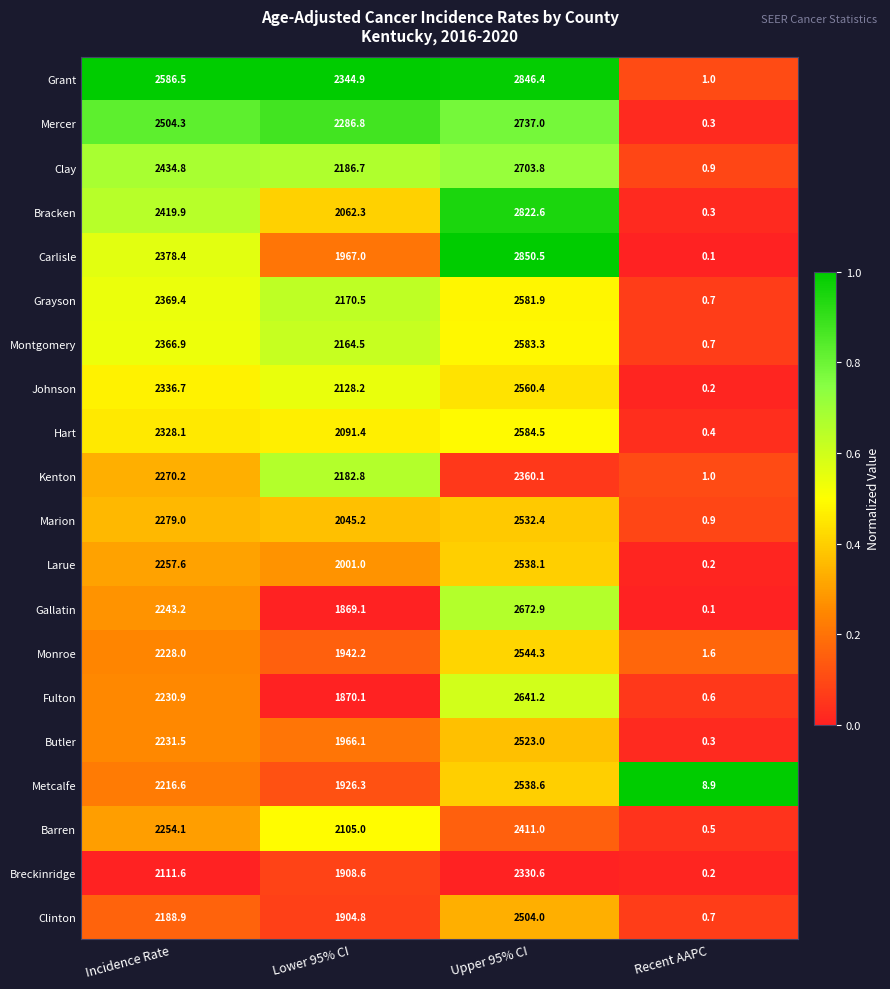

At which category is the sum across all series the highest?

Upper 95% CI